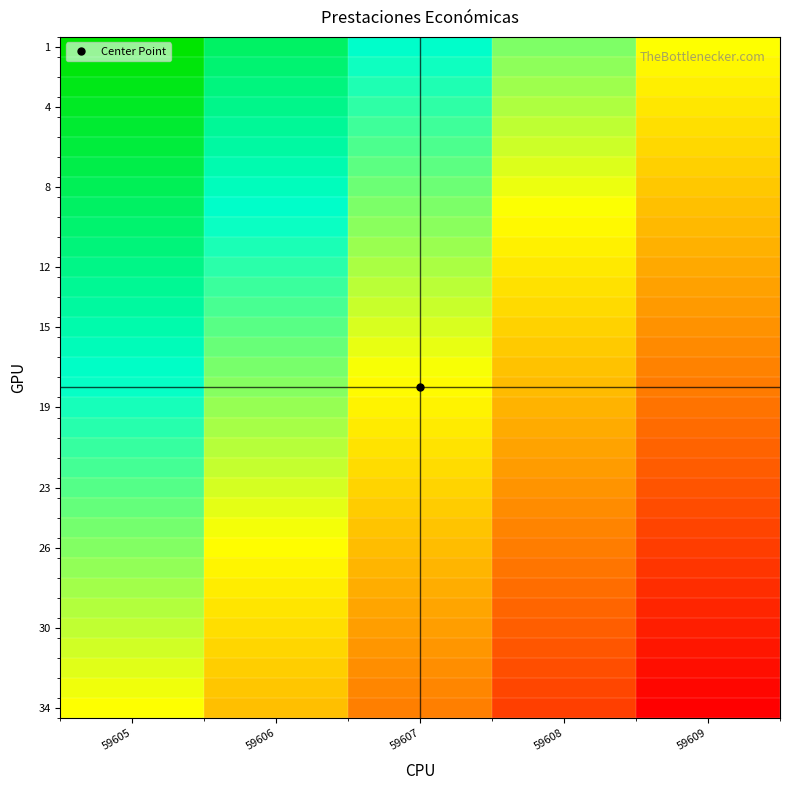

At which category does the chart reach its peak across all series?

59605